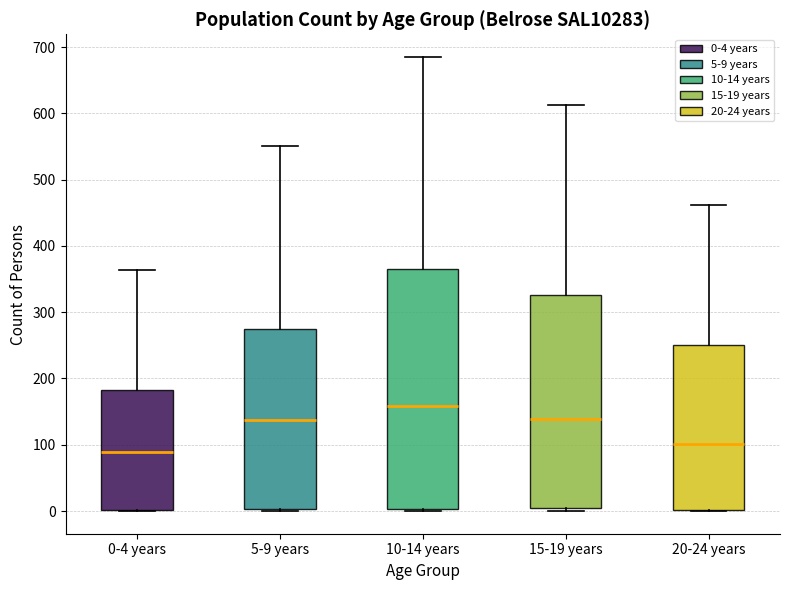

Reading left to right, read every box against the y-axis: the position of its median line, the range the box covers, and the ends of its whiskers. The values are not printed on the chart, so give them approximately, as read against the axis.

0-4 years: median 90, box 0 to 180, whiskers 0 to 360
5-9 years: median 140, box 0 to 280, whiskers 0 to 550
10-14 years: median 160, box 0 to 360, whiskers 0 to 690
15-19 years: median 140, box 0 to 330, whiskers 0 (just below the box's lower edge) to 610
20-24 years: median 100, box 0 to 250, whiskers 0 to 460